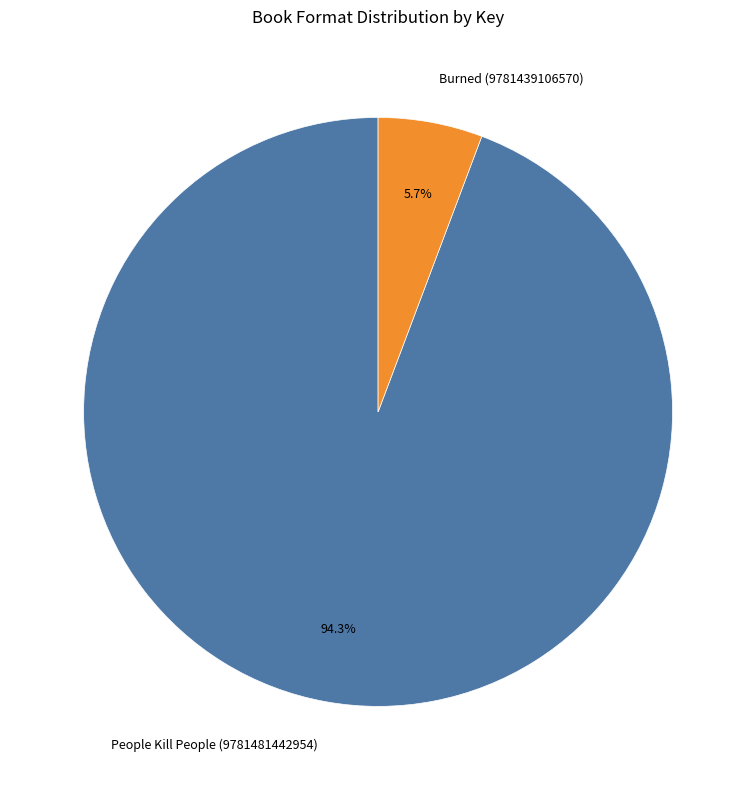

How much of the chart is everything except Burned (9781439106570)?

94.3%